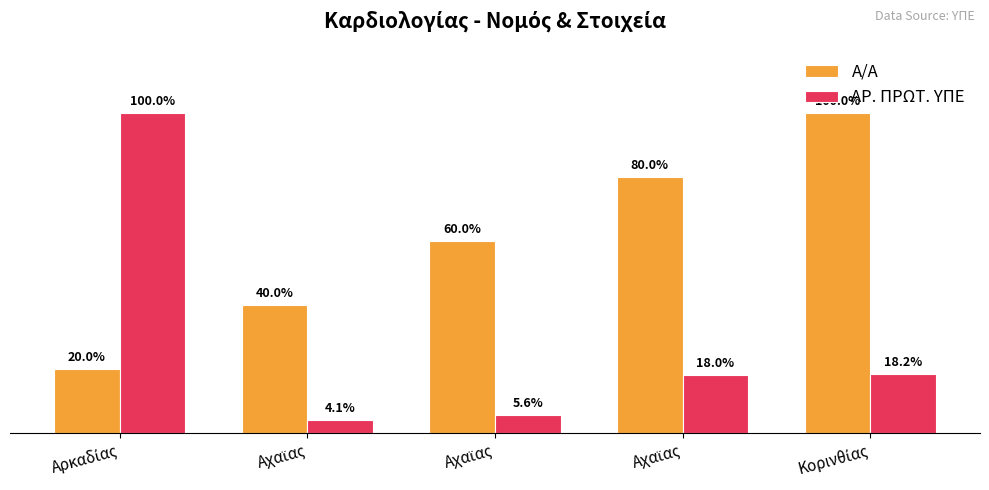

Are the bars grouped side by side (vs. stacked)?

Yes